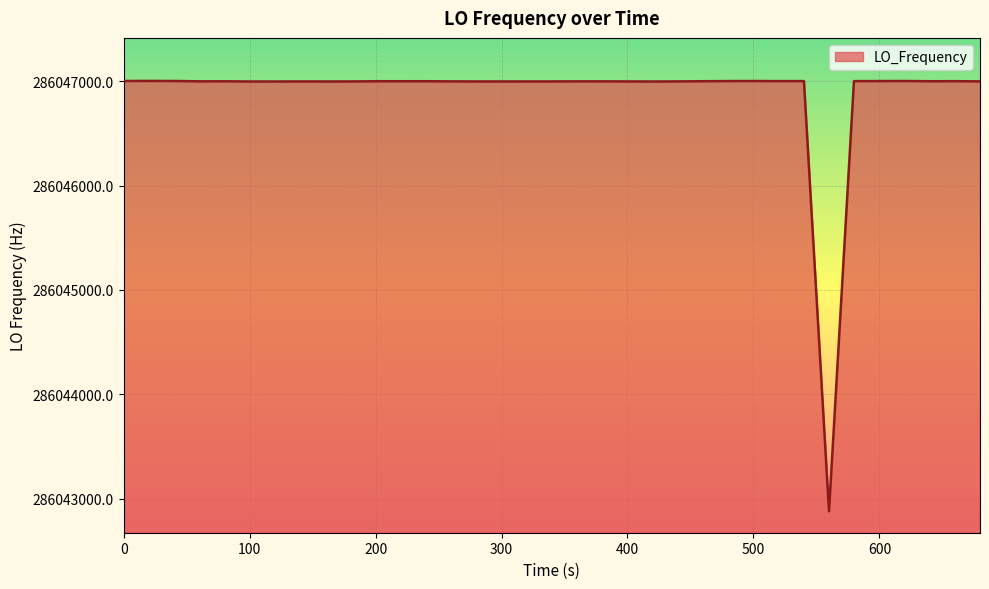

What is the maximum value shown in the chart?

286047002.1